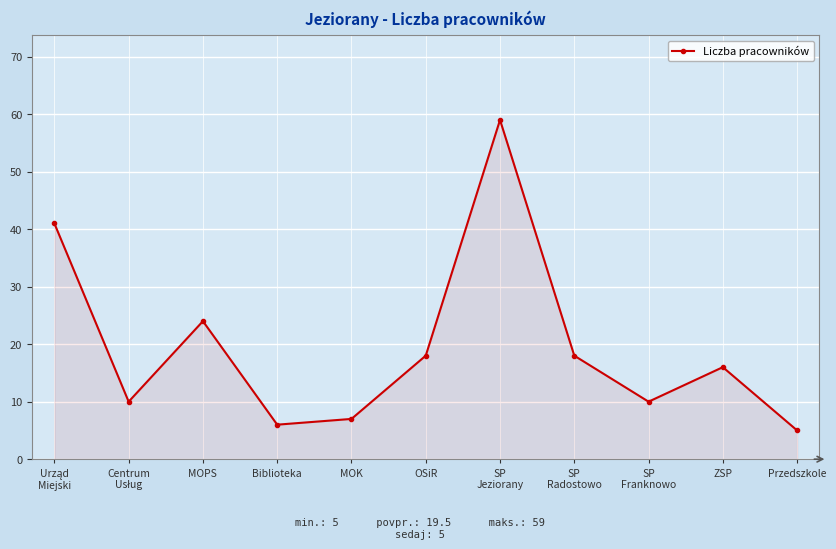

Reading left to right, list all the values displayed in this chart.

41	10	24	6	7	18	59	18	10	16	5